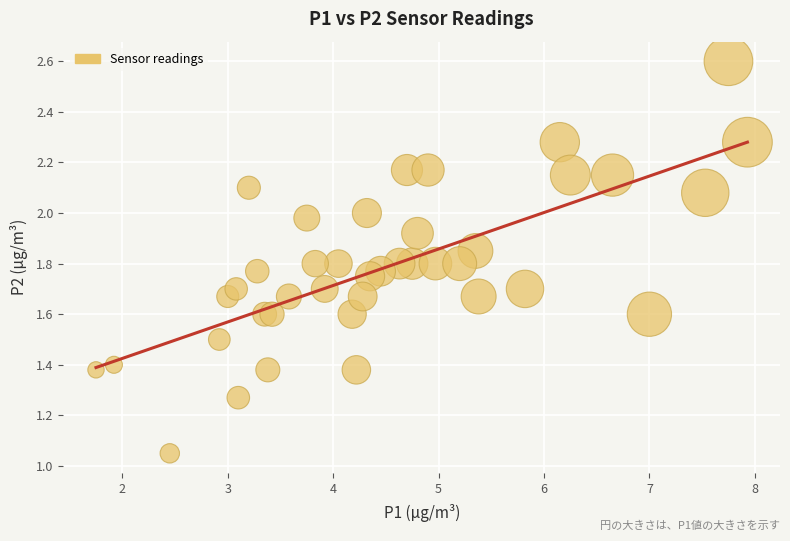

What is the range of X values (max minus min)?

6.2